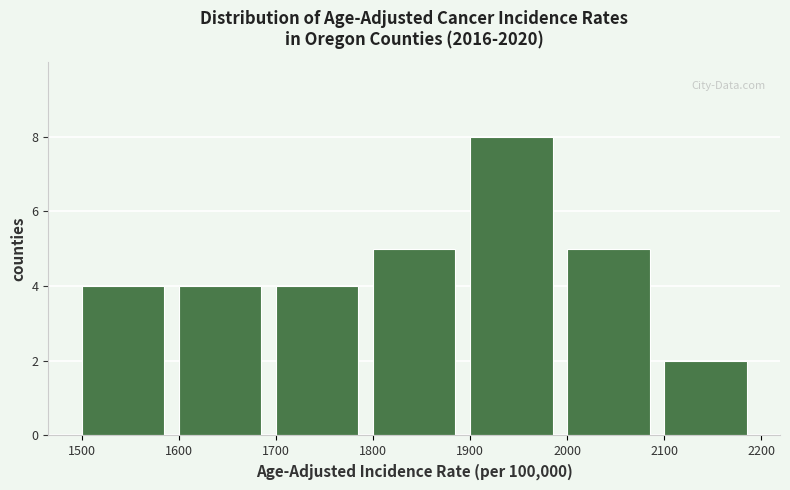

Reading left to right, transcribe this chart: for each bar, give the range it covers on the x-axis and its height. The values are not printed on the chart, so give them approximately, as read against the axis.

1500 to 1600: 4
1600 to 1700: 4
1700 to 1800: 4
1800 to 1900: 5
1900 to 2000: 8
2000 to 2100: 5
2100 to 2200: 2